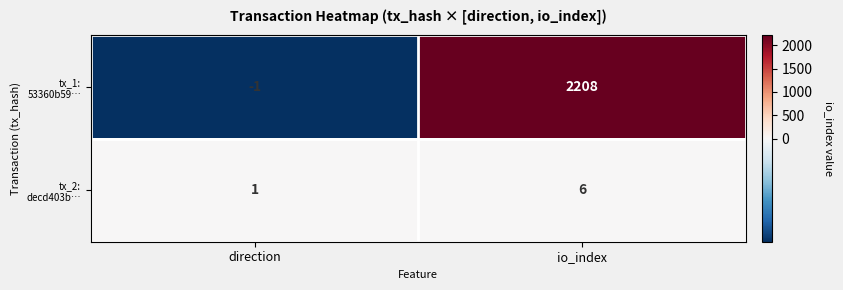

What is the maximum value shown in the chart?

2208